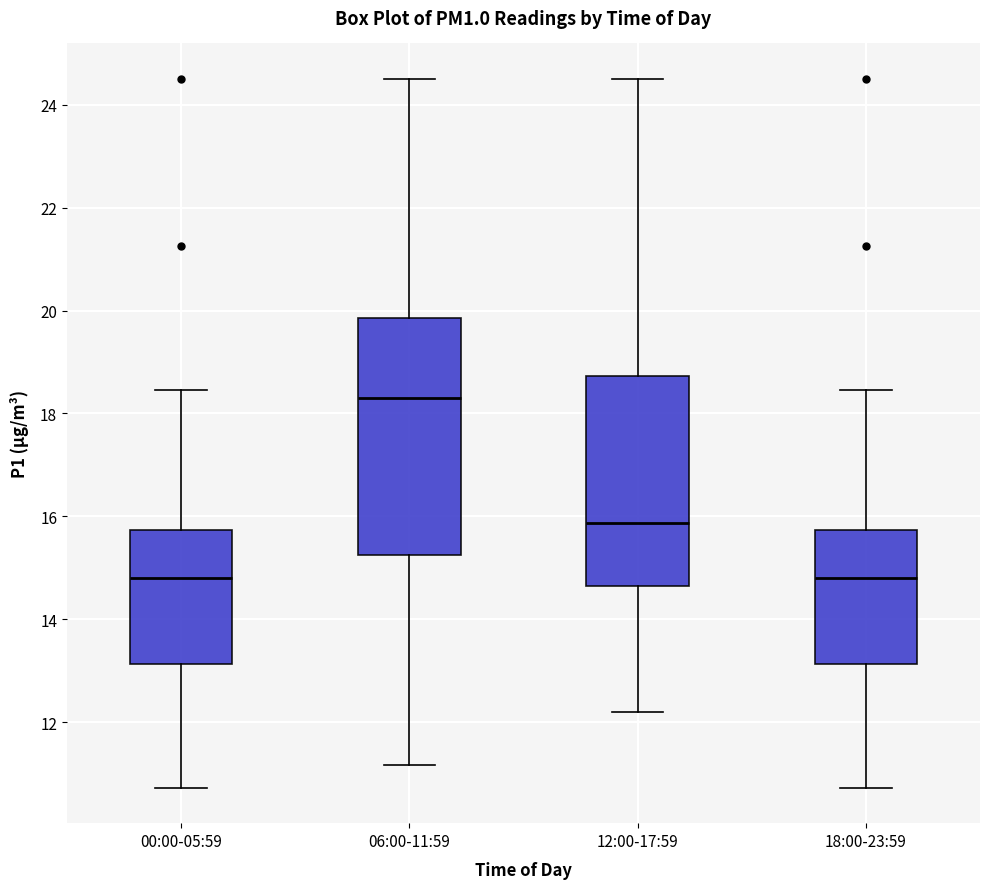

Which box is the tallest, from its lower edge to its upper edge?

06:00-11:59